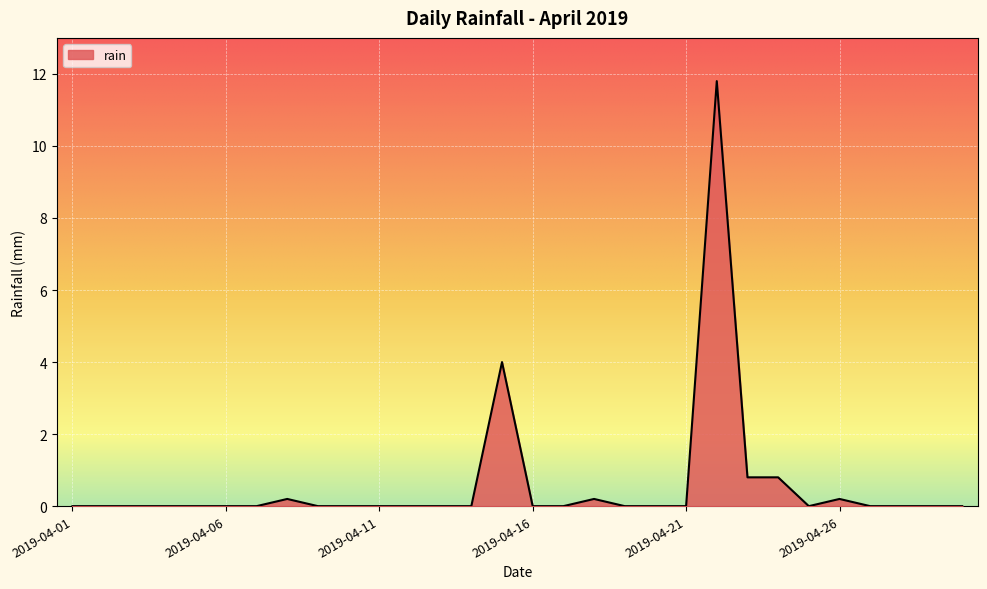

What is the difference between the maximum and minimum values?

11.8